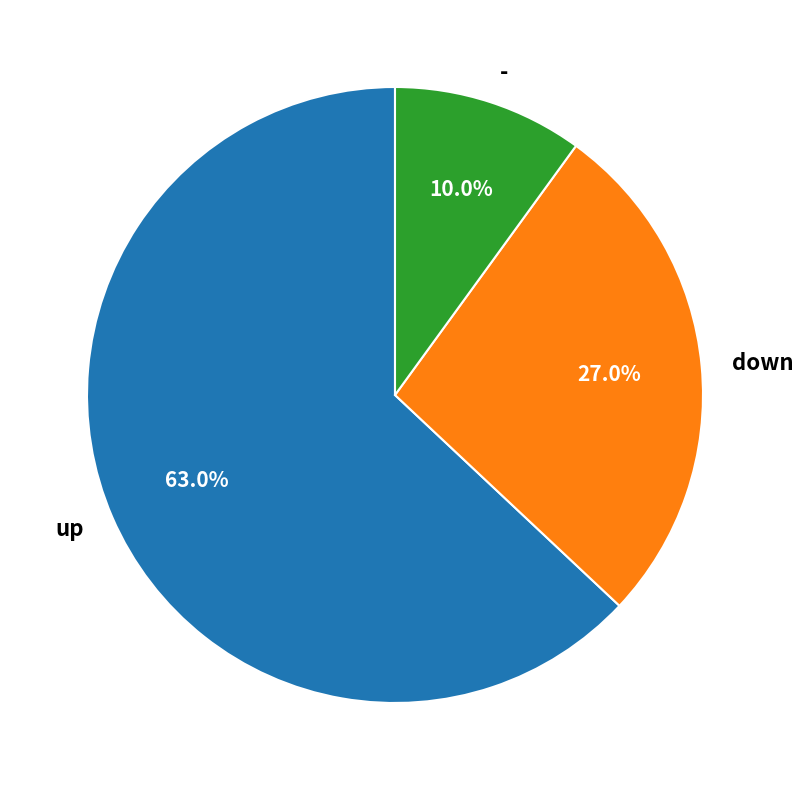

Between down and up, which is larger?

up